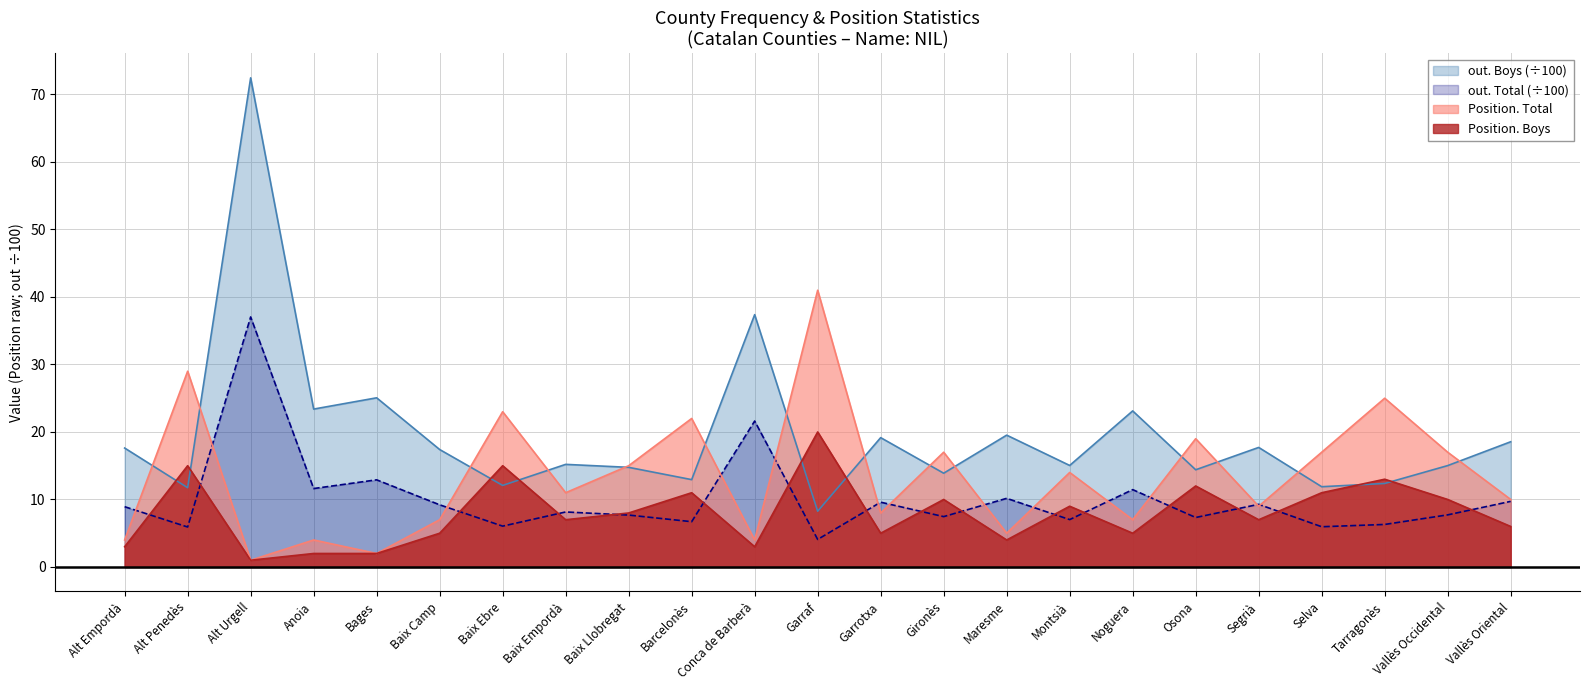

What is the sum of the Position. Total values at Baix Ebre and Maresme?

28.0